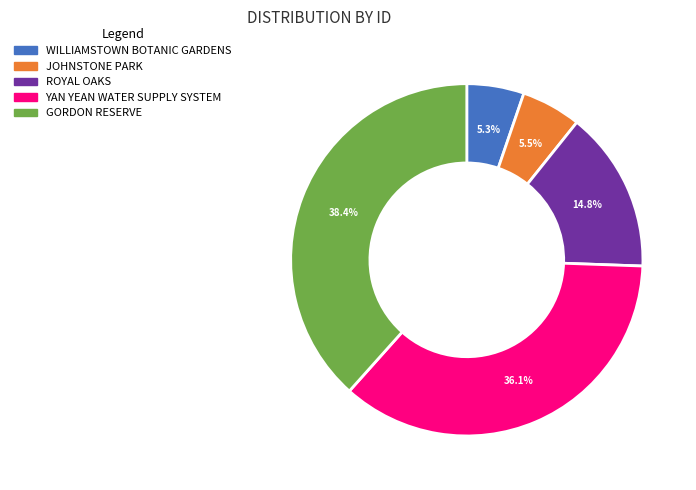

How many segments does this pie chart have?

5